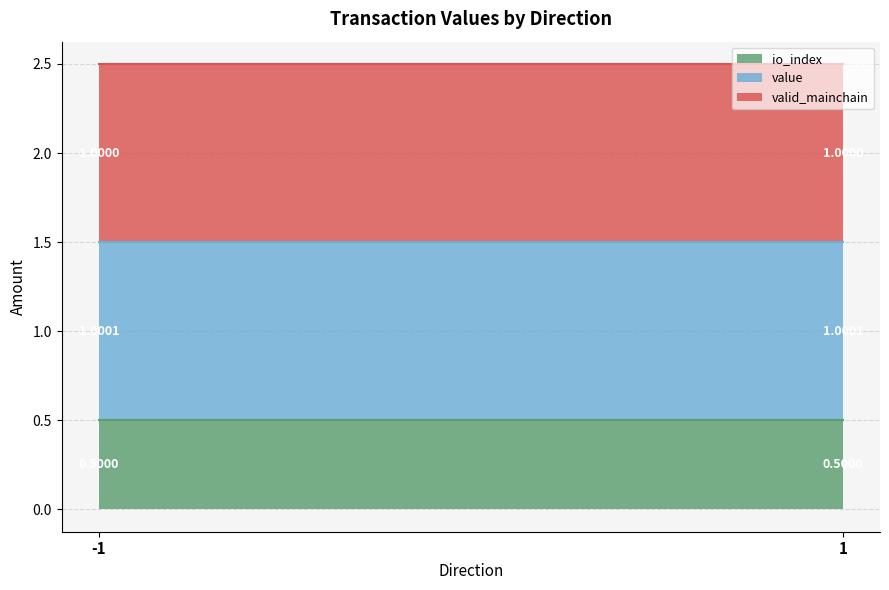

At -1, list the series in order from smallest to largest.

io_index, value, valid_mainchain